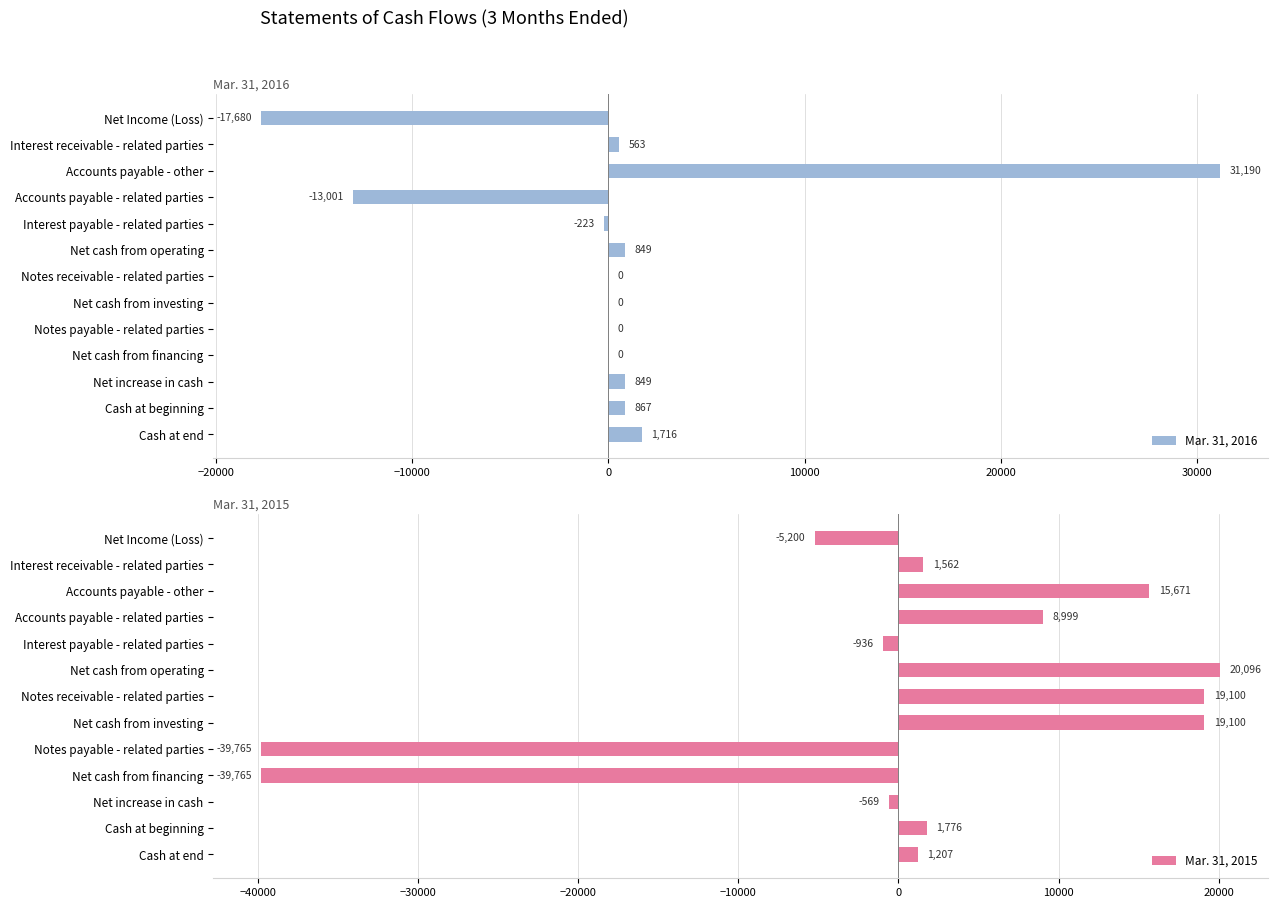

List the series in order of their peak value, highest first.

Mar. 31, 2016, Mar. 31, 2015